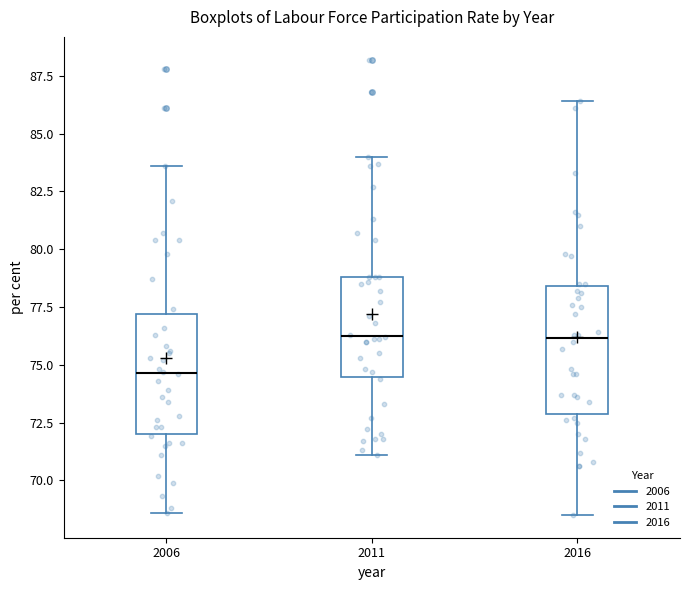

Which box has the lowest median line?

2006